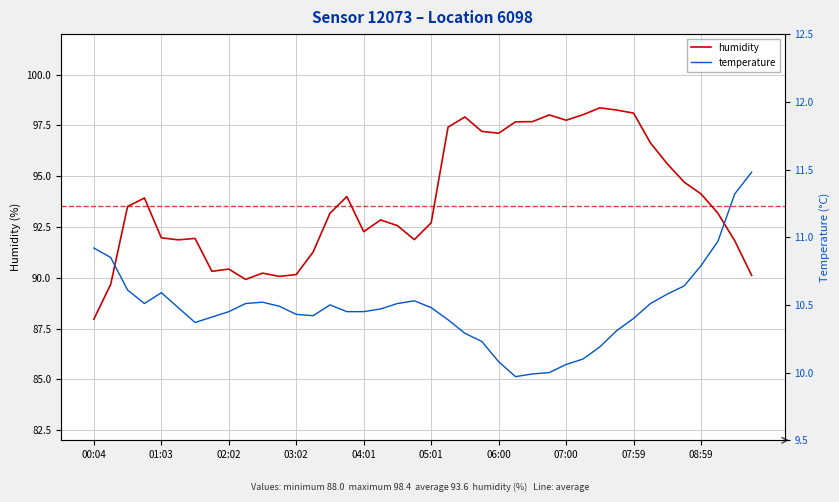

What is the lowest value of the humidity series?

88.0